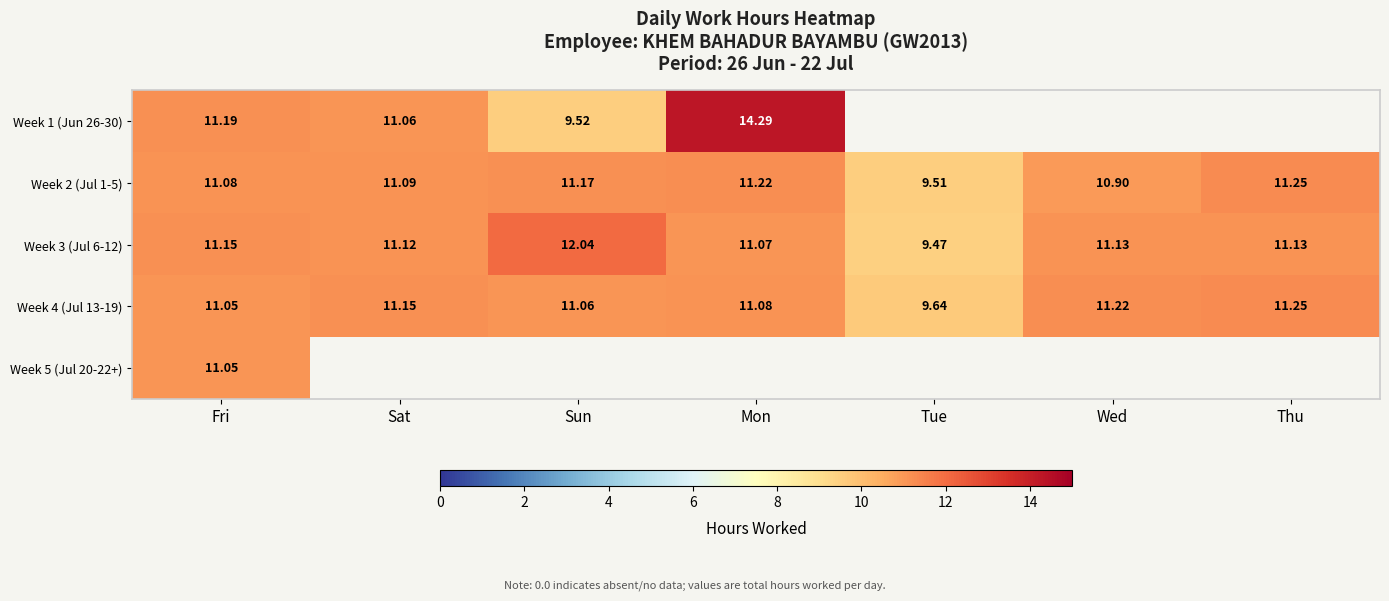

Which category has the highest value in the Week 4 (Jul 13-19) series?

Thu